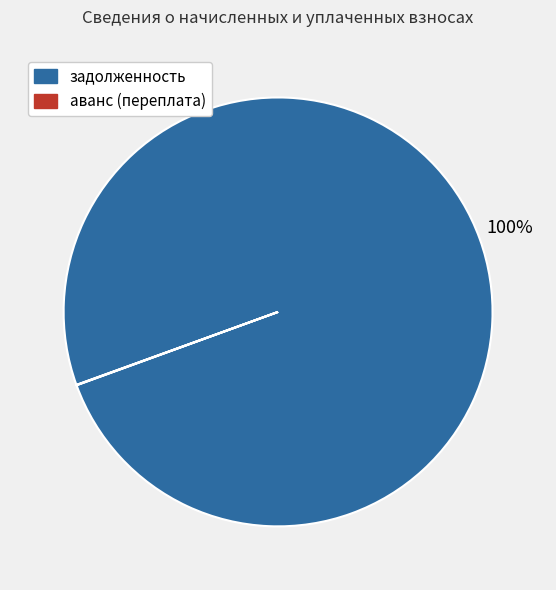

Which slice represents more than half of the pie?

задолженность